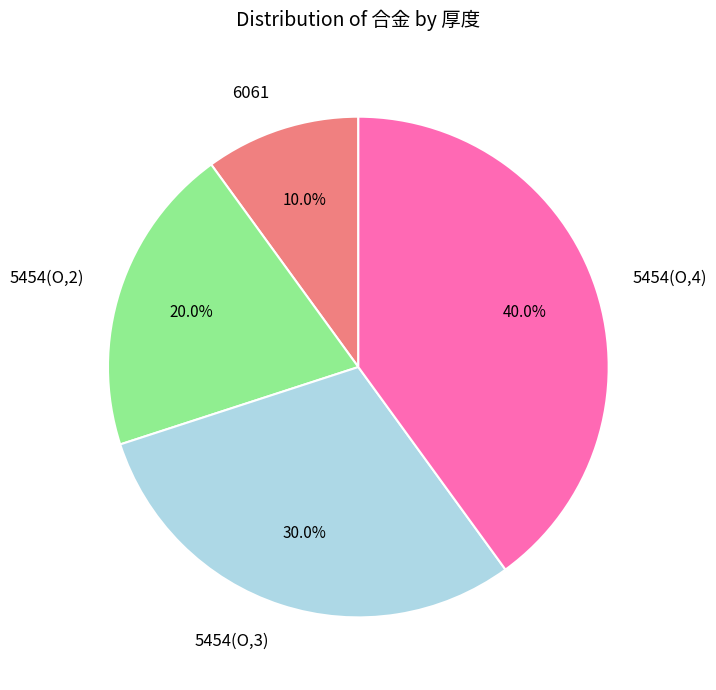

Does 5454(O,3) account for over 50% of the chart?

No